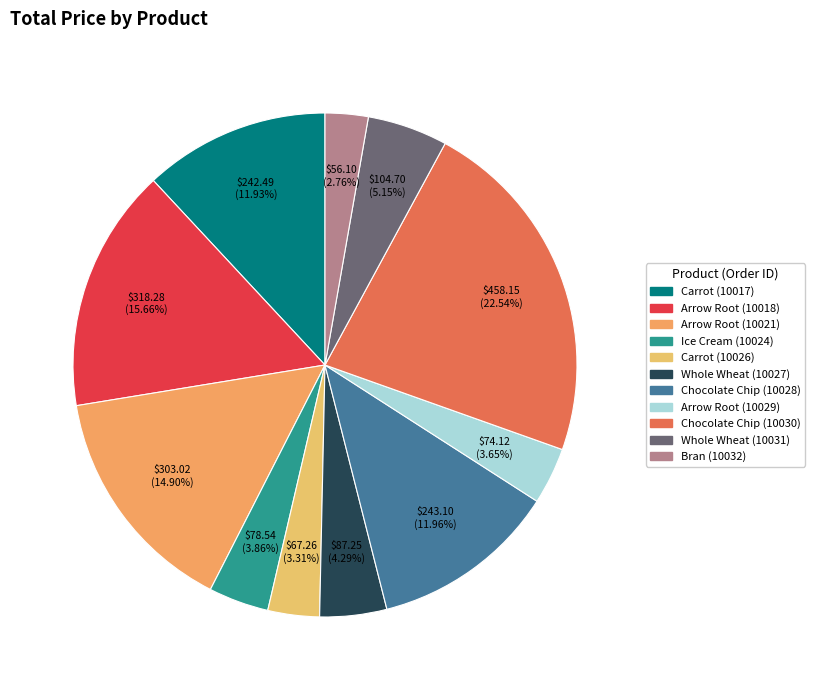

True or false: Ice Cream (10024) accounts for 4% of the total.

True